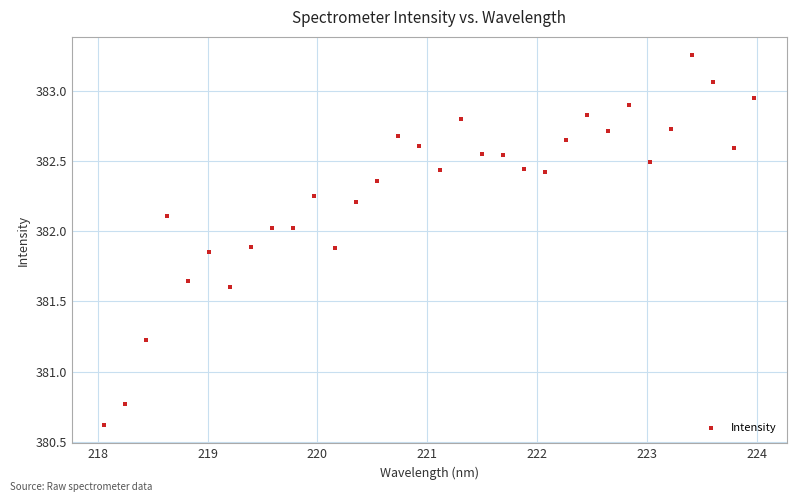

What is the range of Y values (max minus min)?

2.6